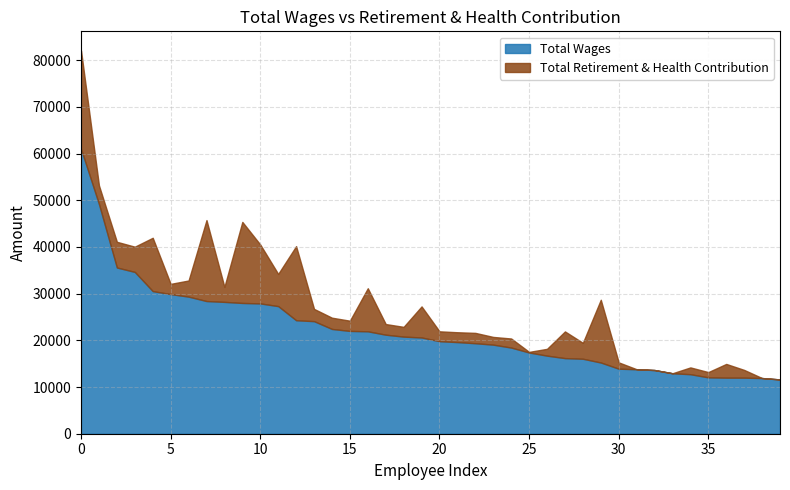

What is the lowest value of the Total Wages series?

11627